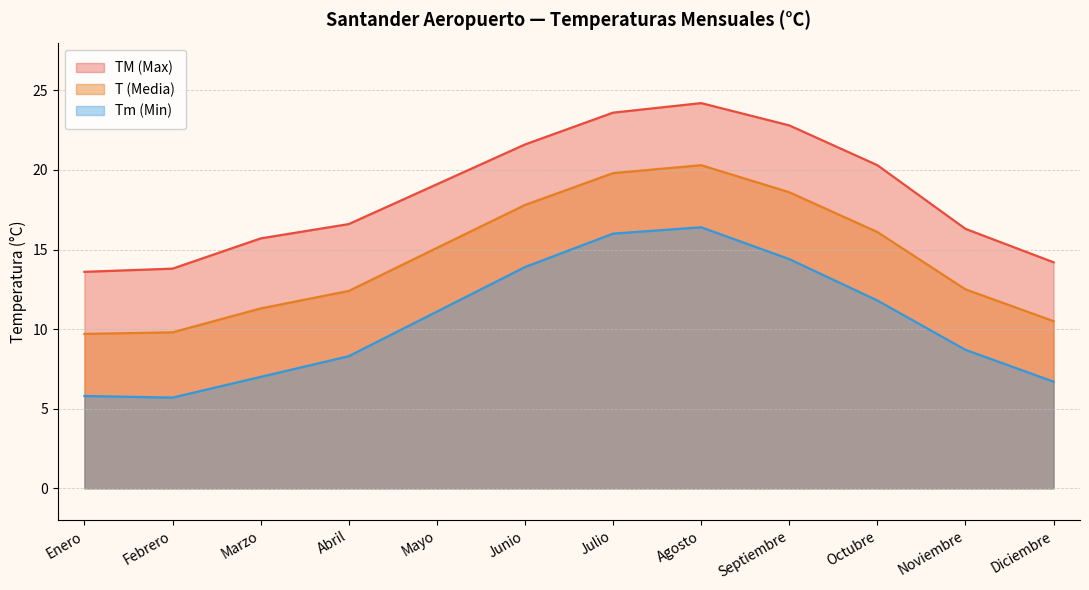

What are all the series names shown in the legend?

TM (Max), T (Media), Tm (Min)